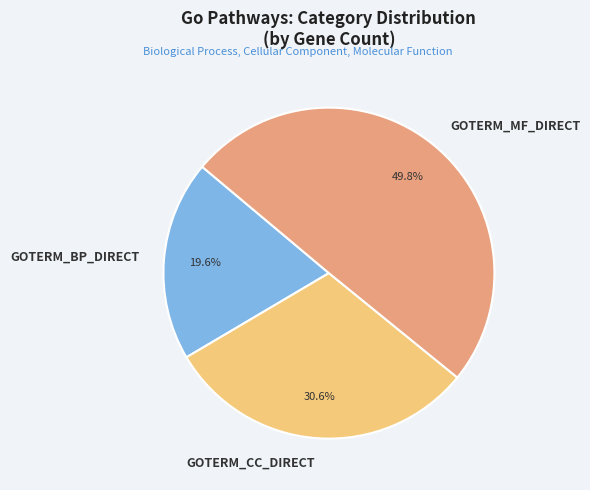

Rank the categories by value from lowest to highest.

GOTERM_BP_DIRECT, GOTERM_CC_DIRECT, GOTERM_MF_DIRECT